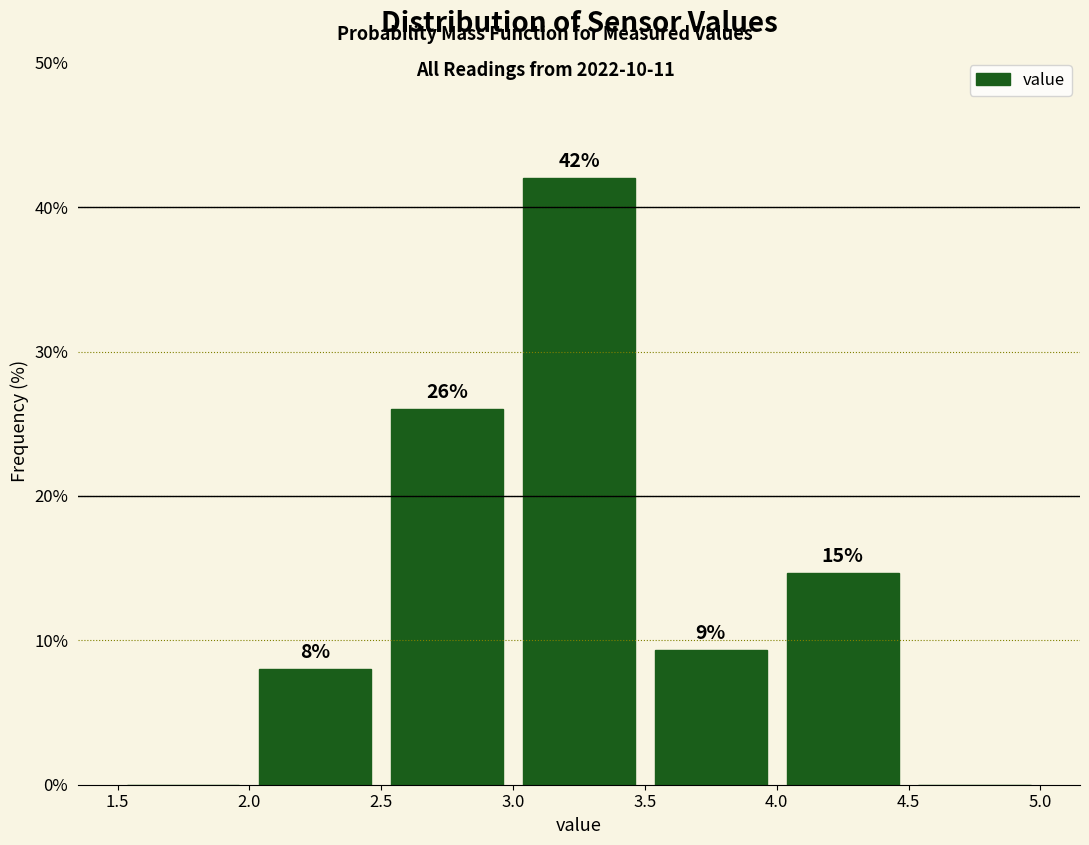

Over which range of the x-axis is the bar tallest?

3.0 to 3.5